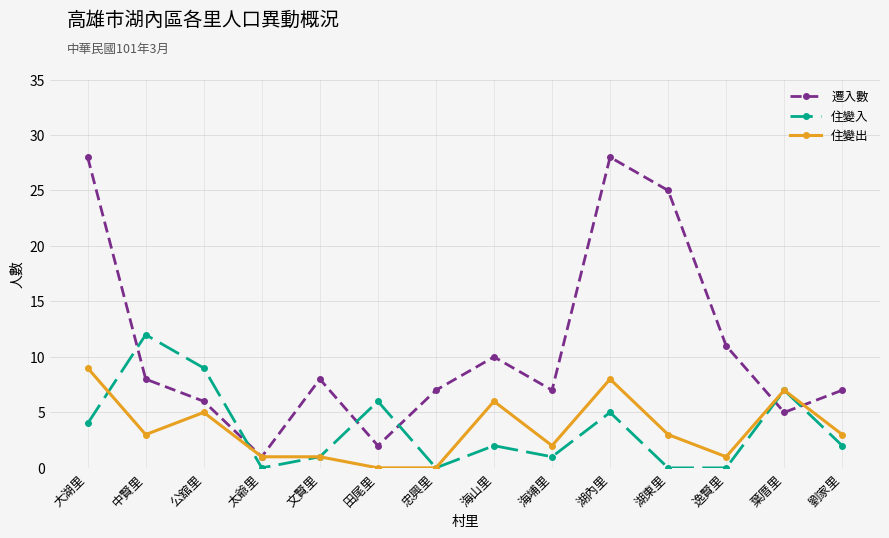

Reading left to right, transcribe all the data shown in this chart.

遷入數: 大湖里=28	中賢里=8	公舘里=6	太爺里=1	文賢里=8	田尾里=2	忠興里=7	海山里=10	海埔里=7	湖內里=28	湖東里=25	逸賢里=11	葉厝里=5	劉家里=7
住變入: 大湖里=4	中賢里=12	公舘里=9	太爺里=0	文賢里=1	田尾里=6	忠興里=0	海山里=2	海埔里=1	湖內里=5	湖東里=0	逸賢里=0	葉厝里=7	劉家里=2
住變出: 大湖里=9	中賢里=3	公舘里=5	太爺里=1	文賢里=1	田尾里=0	忠興里=0	海山里=6	海埔里=2	湖內里=8	湖東里=3	逸賢里=1	葉厝里=7	劉家里=3